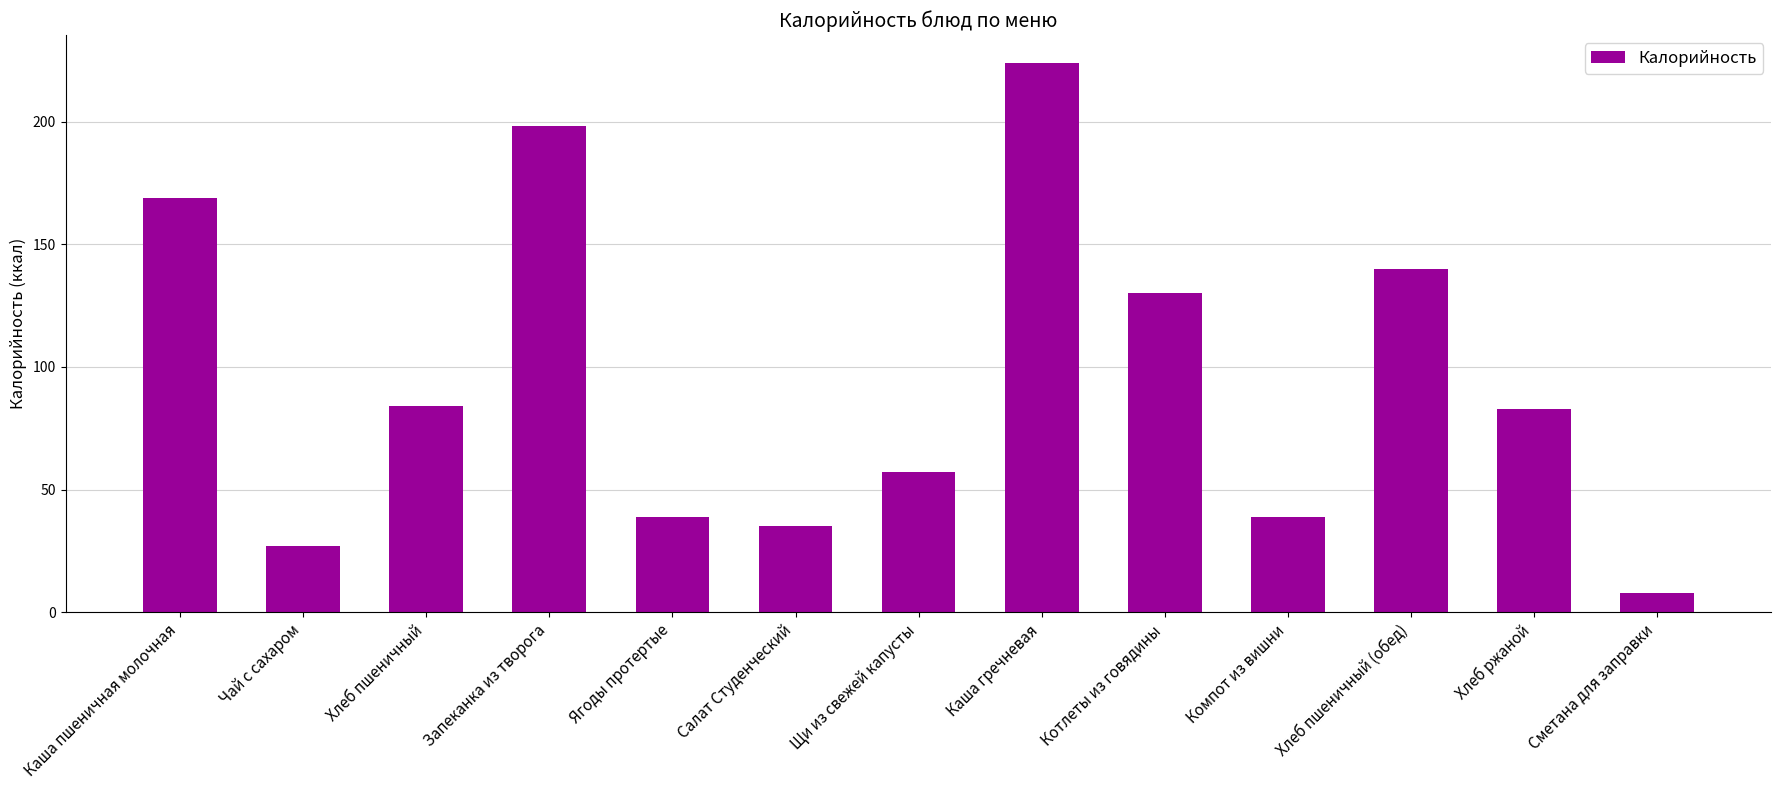

What is the difference between the values at Хлеб ржаной and Чай с сахаром?

56